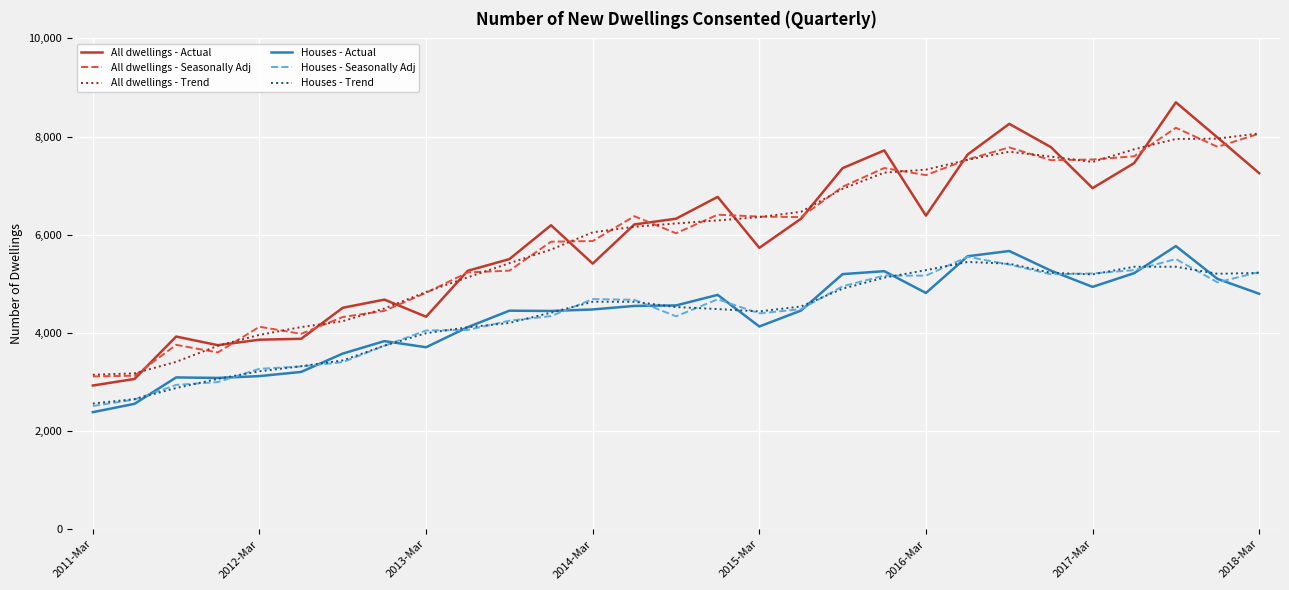

What is the difference between the second highest and minimum values in the Houses - Actual series?

3284